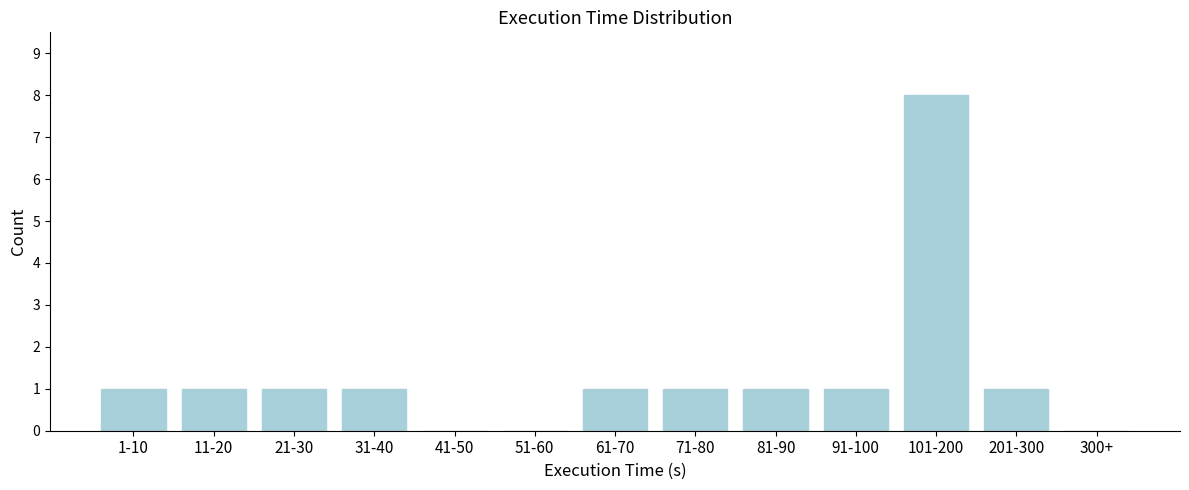

Reading left to right, extract all data points from this chart.

1-10=1	11-20=1	21-30=1	31-40=1	41-50=0	51-60=0	61-70=1	71-80=1	81-90=1	91-100=1	101-200=8	201-300=1	300+=0